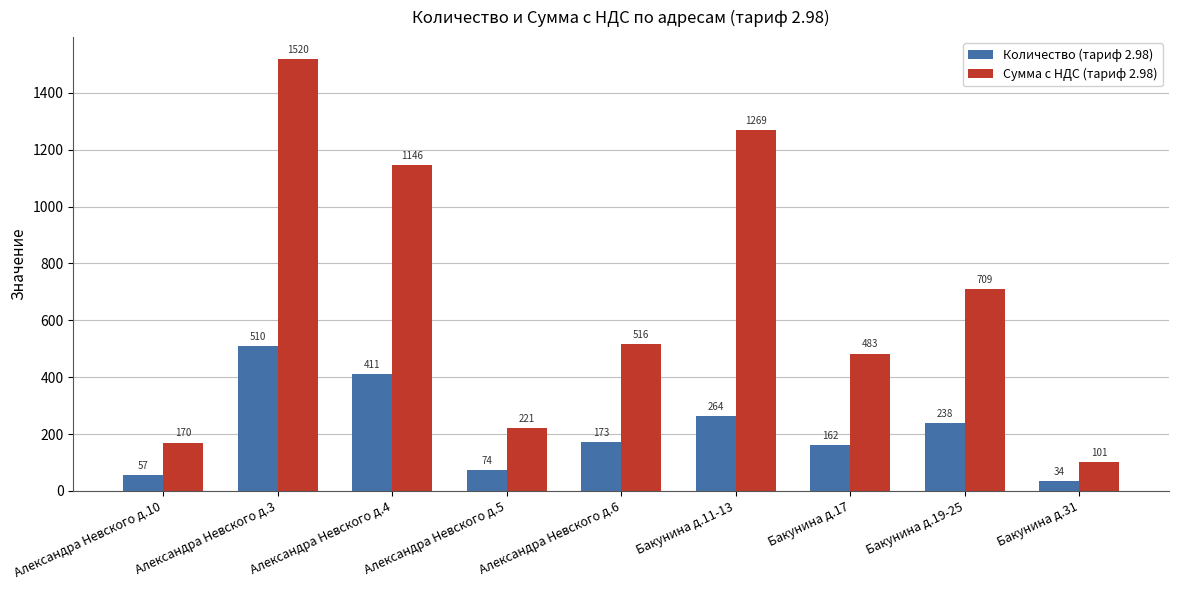

At which category is the sum across all series the highest?

Александра Невского д.3